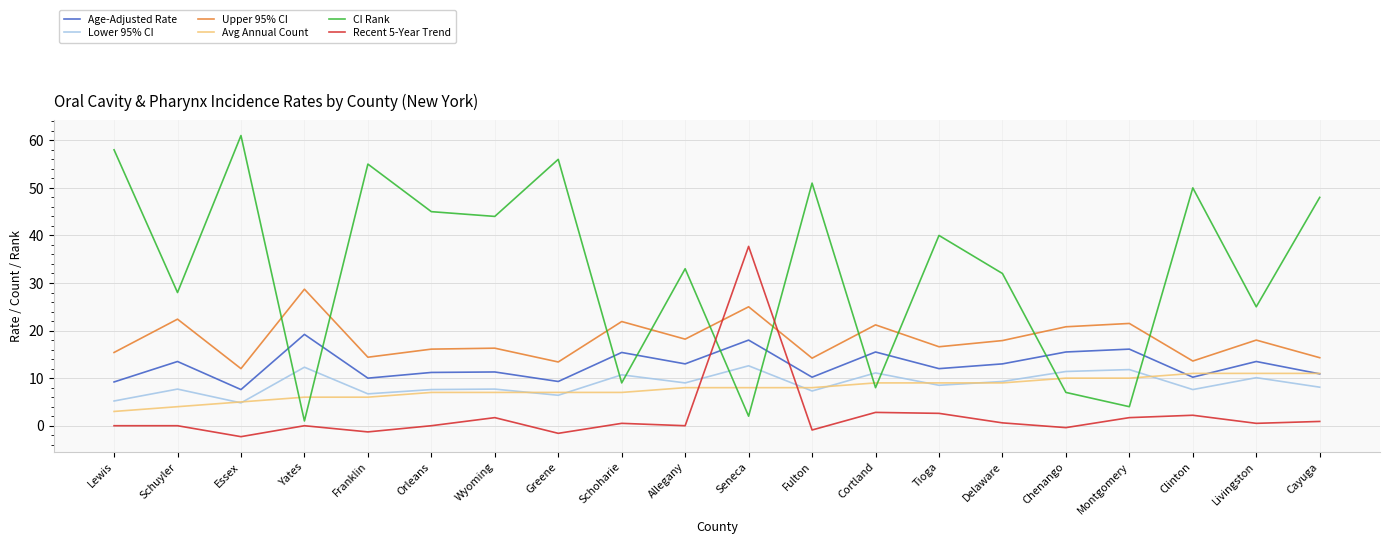

Rank the series at Greene from lowest to highest value.

Recent 5-Year Trend, Lower 95% CI, Avg Annual Count, Age-Adjusted Rate, Upper 95% CI, CI Rank